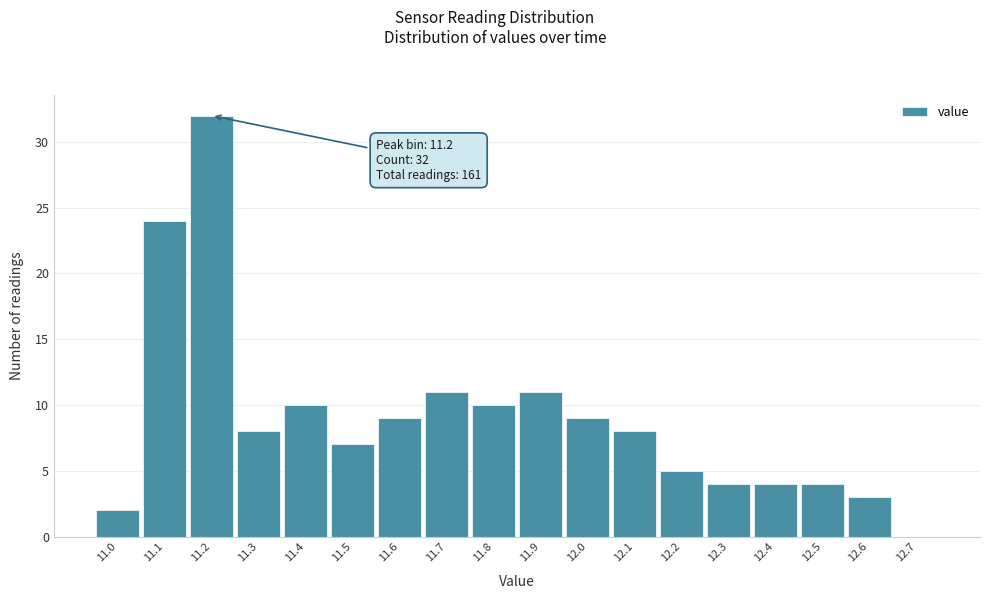

Reading left to right, extract all data points from this chart.

11.0=2	11.1=24	11.2=32	11.3=8	11.4=10	11.5=7	11.6=9	11.7=11	11.8=10	11.9=11	12.0=9	12.1=8	12.2=5	12.3=4	12.4=4	12.5=4	12.6=3	12.7=0